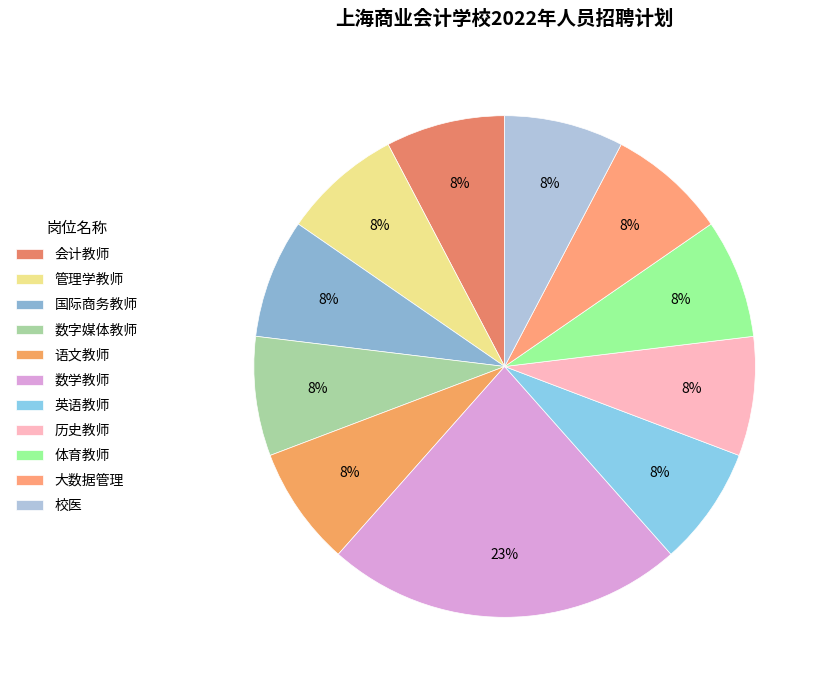

Approximately how many times larger is the value at 英语教师 compared to 历史教师?

1.0